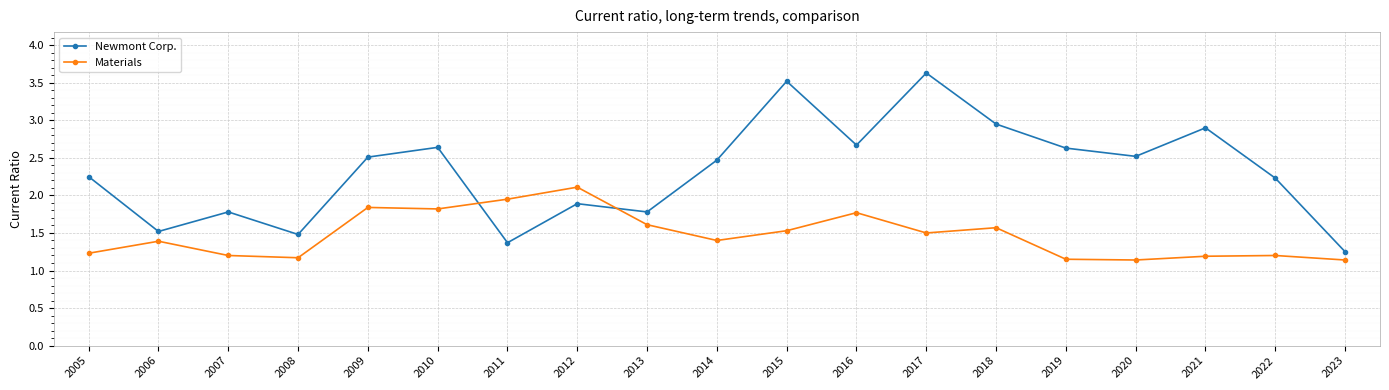

In Newmont Corp., how many points are higher than both neighbors (excluding endpoints)?

6